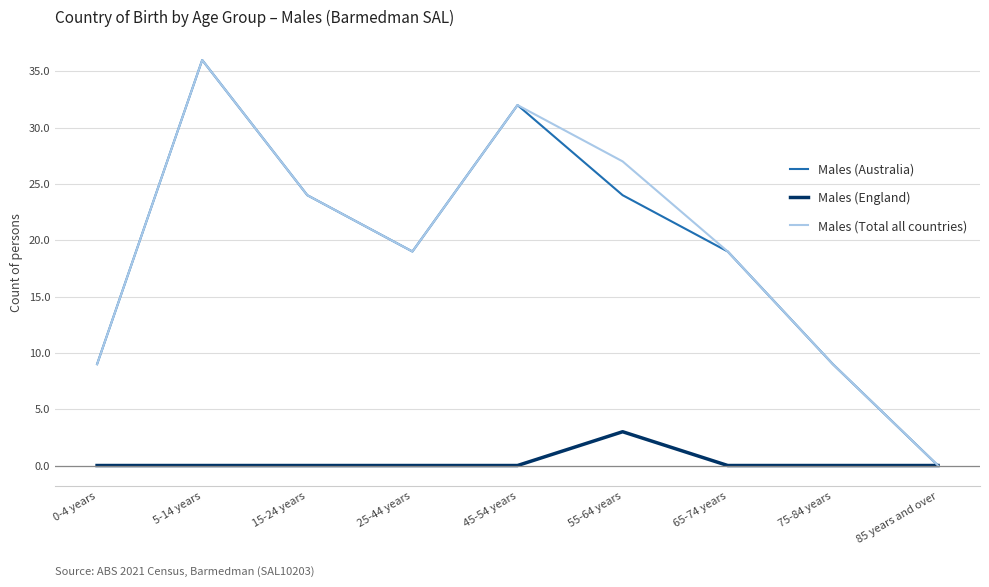

What position from the left is 85 years and over?

9